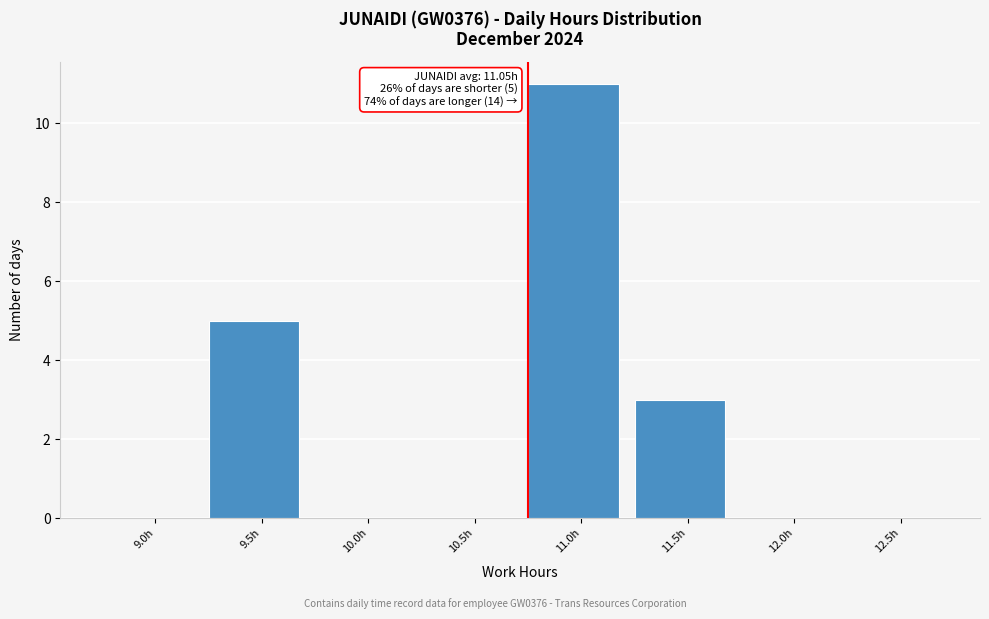

Reading right to left, transcribe all the data shown in this chart.

12.5h=0	12.0h=0	11.5h=3	11.0h=11	10.5h=0	10.0h=0	9.5h=5	9.0h=0